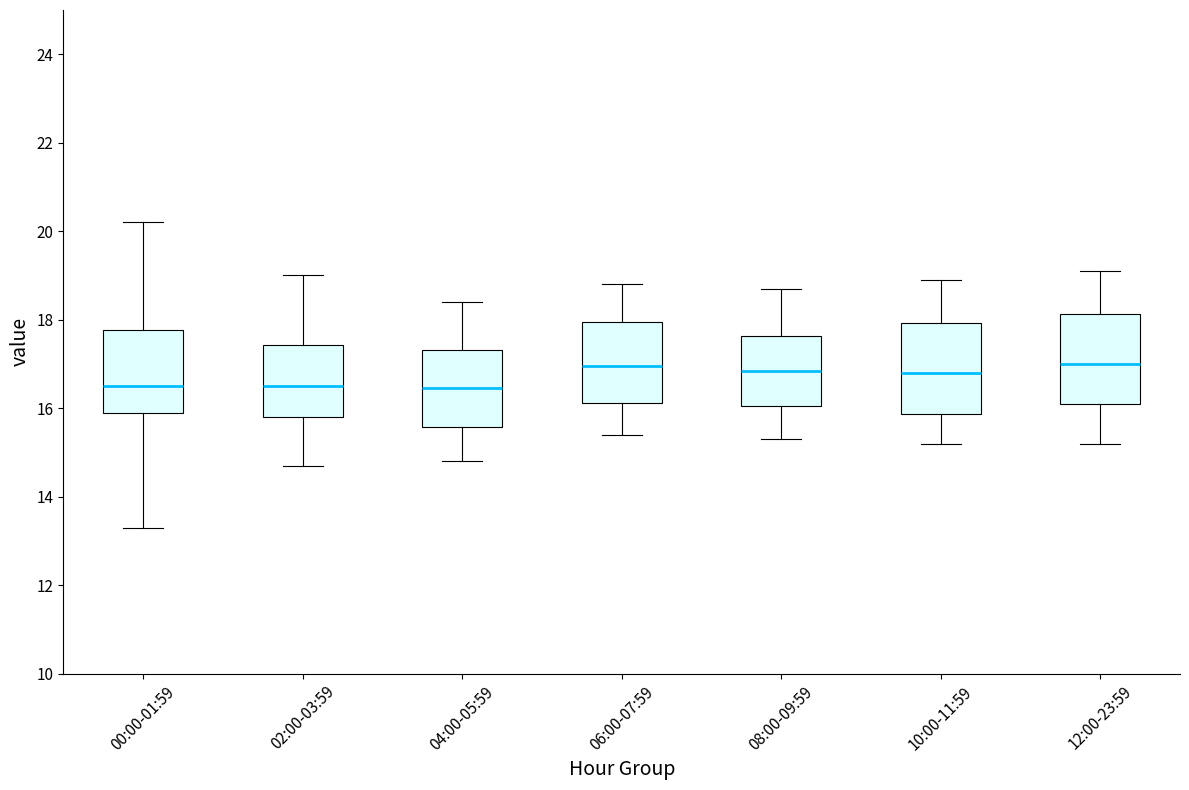

Where does the median line of the box for 02:00-03:59 sit on the y-axis? The values are not printed on the chart, so give them approximately, as read against the axis.

16.6